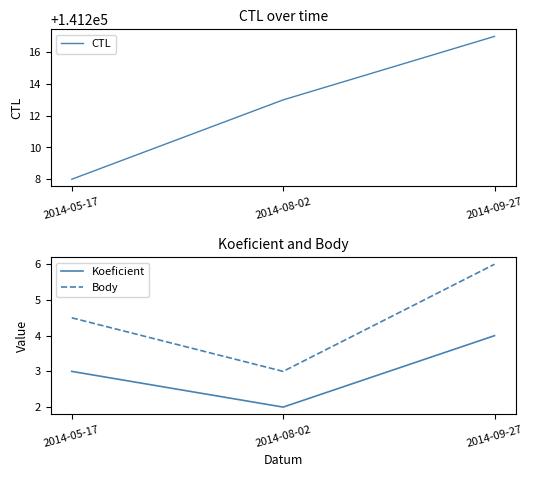

What position from the right is 2014-08-02?

2